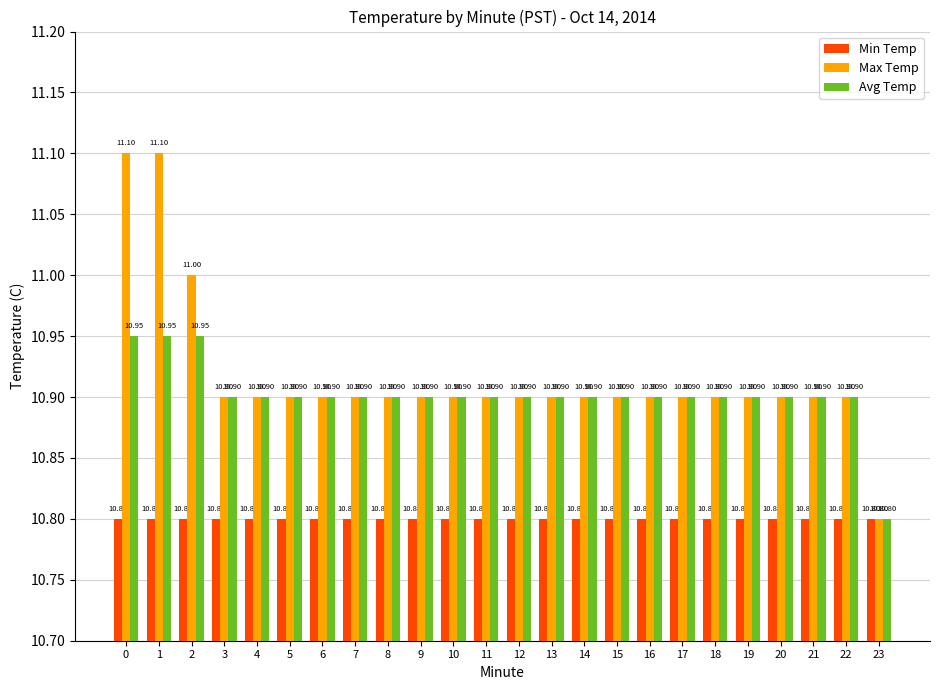

What is the average value of the Avg Temp series?

10.9